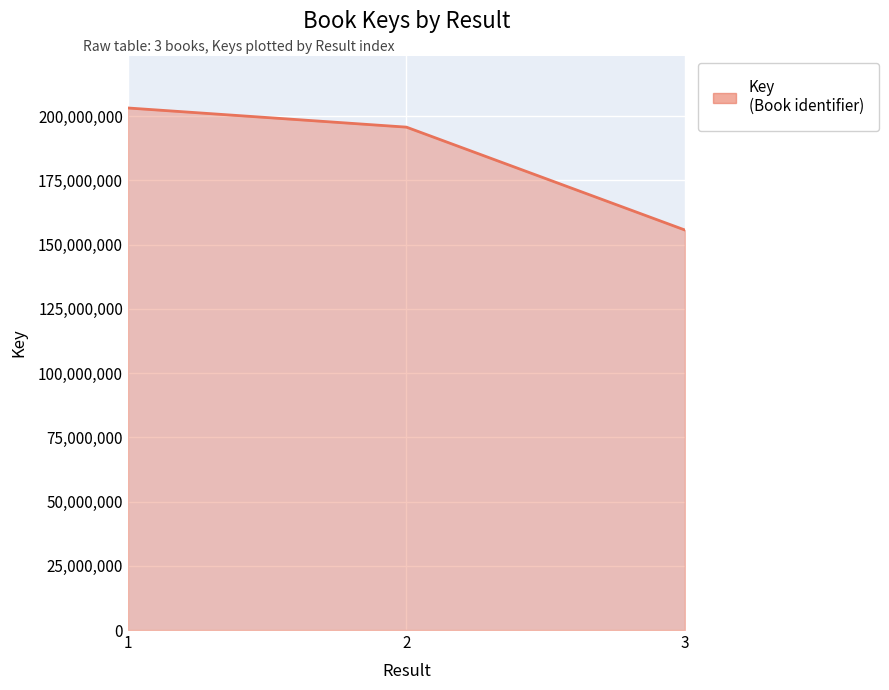

What is the ratio of the value at 2 to the value at 1?

1.0